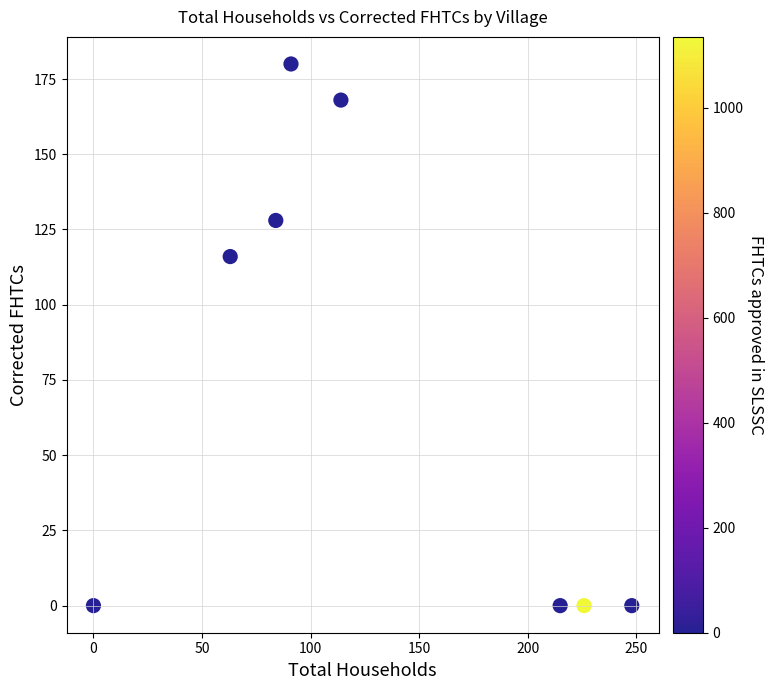

What is the average X value?

130